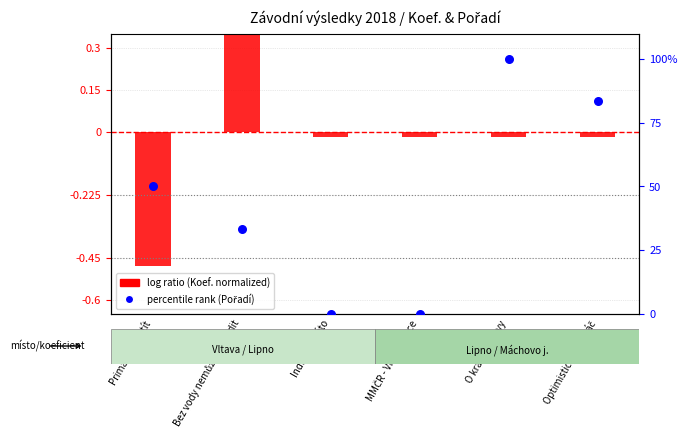

Which series has the largest total across all categories?

percentile rank (Pořadí)